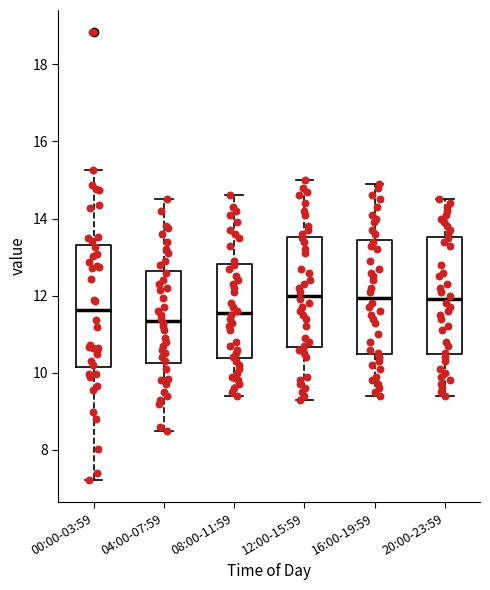

Where is the lower edge of the box for 16:00-19:59 on the y-axis? The values are not printed on the chart, so give them approximately, as read against the axis.

10.4